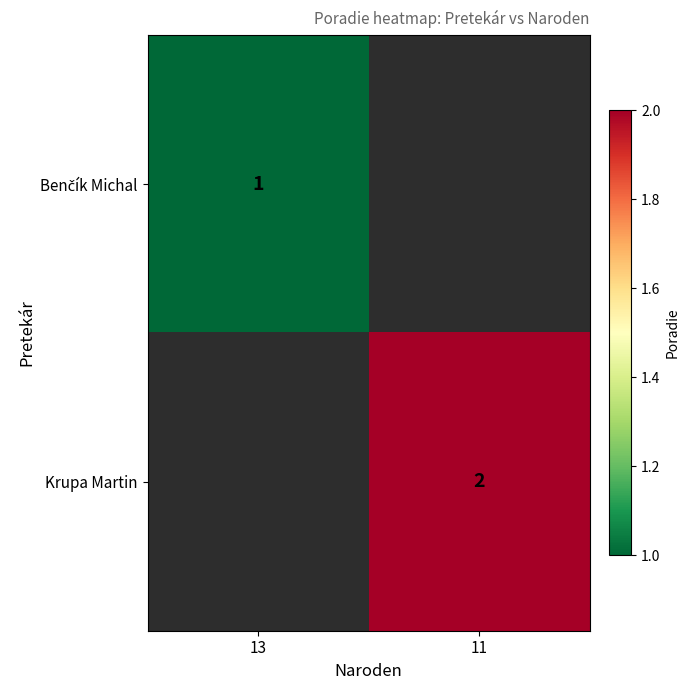

At how many categories does at least one series exceed 1?

1